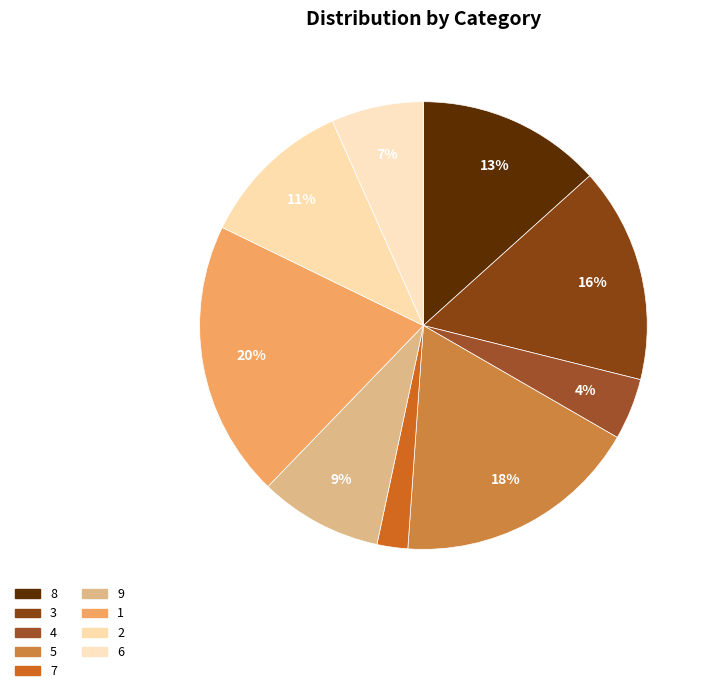

To the nearest percent, what portion does 6 represent?

7%